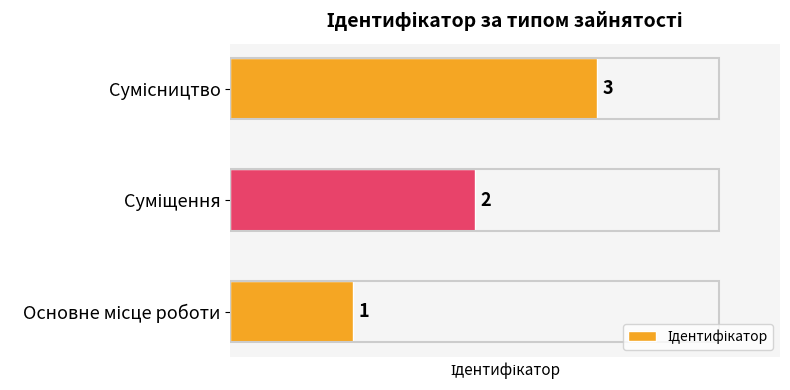

What is the maximum value shown in the chart?

3